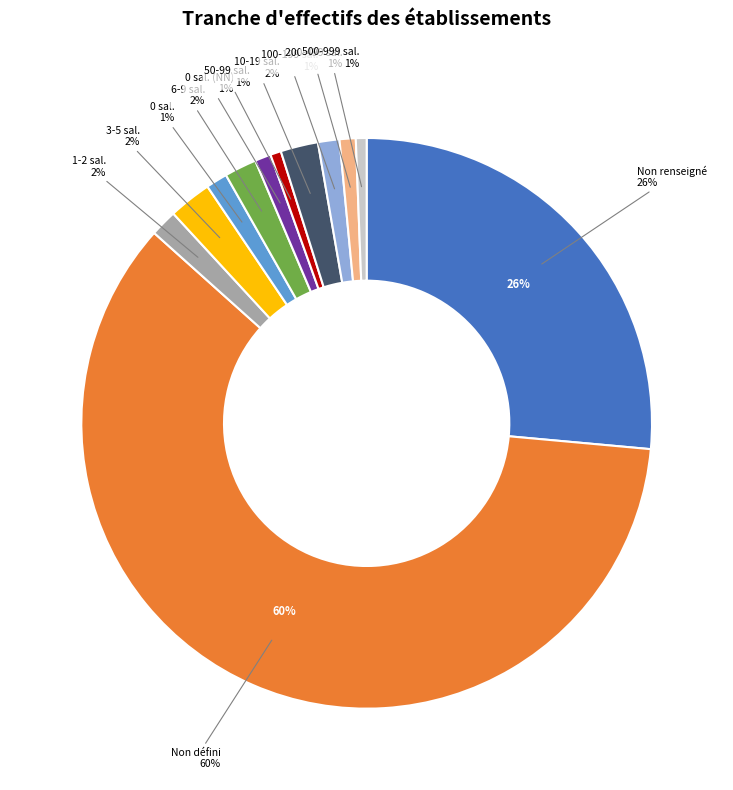

To the nearest percent, what is the average slice percentage?

8%